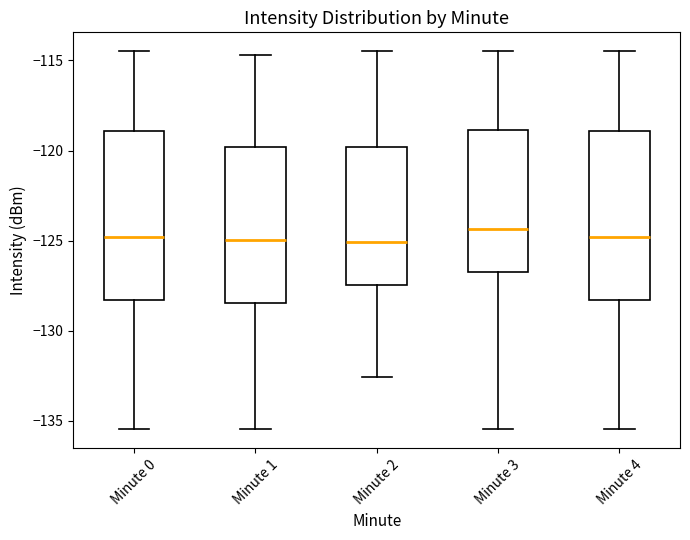

Reading left to right, read every box against the y-axis: the position of its median line, the range the box covers, and the ends of its whiskers. The values are not printed on the chart, so give them approximately, as read against the axis.

Minute 0: median -125.0, box -128.5 to -119.0, whiskers -135.5 to -114.5
Minute 1: median -125.0, box -128.5 to -120.0, whiskers -135.5 to -114.5
Minute 2: median -125.0, box -127.5 to -120.0, whiskers -132.5 to -114.5
Minute 3: median -124.5, box -126.5 to -119.0, whiskers -135.5 to -114.5
Minute 4: median -125.0, box -128.5 to -119.0, whiskers -135.5 to -114.5